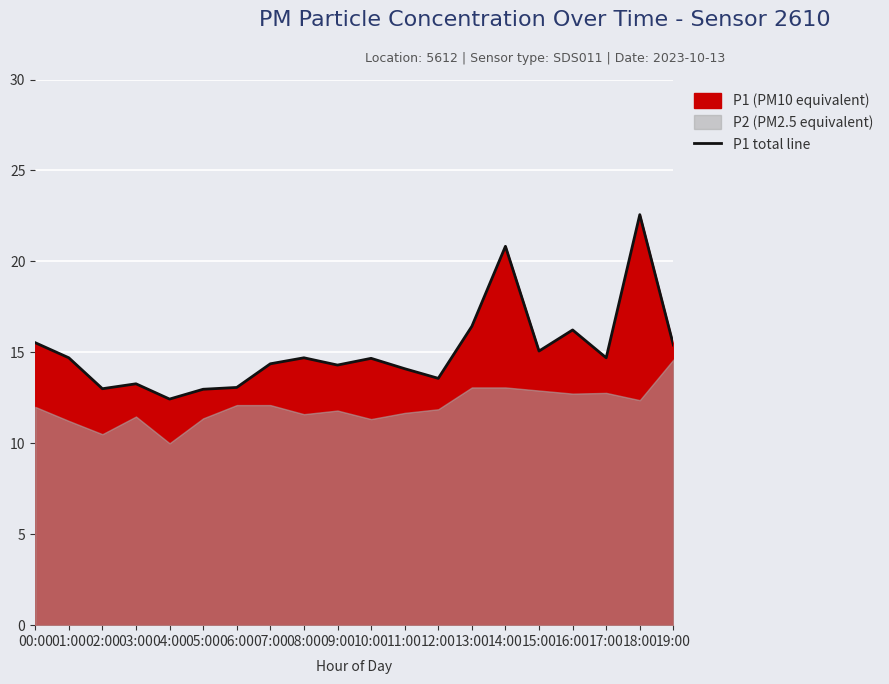

Count the number of categories in the chart.

20